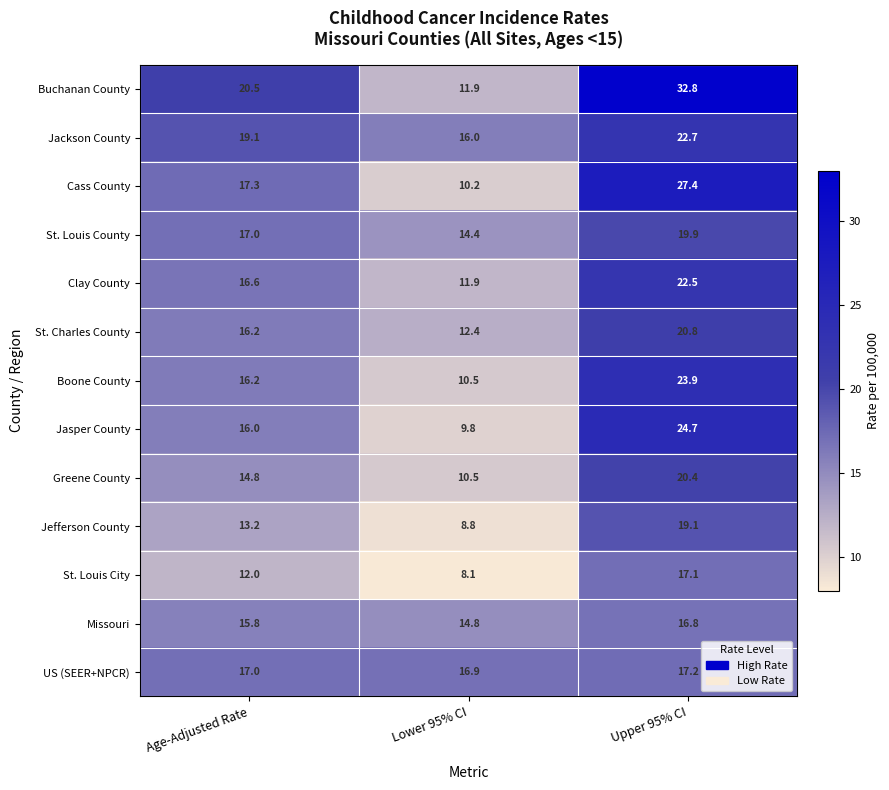

At which label does US (SEER+NPCR) reach its peak?

Upper 95% CI